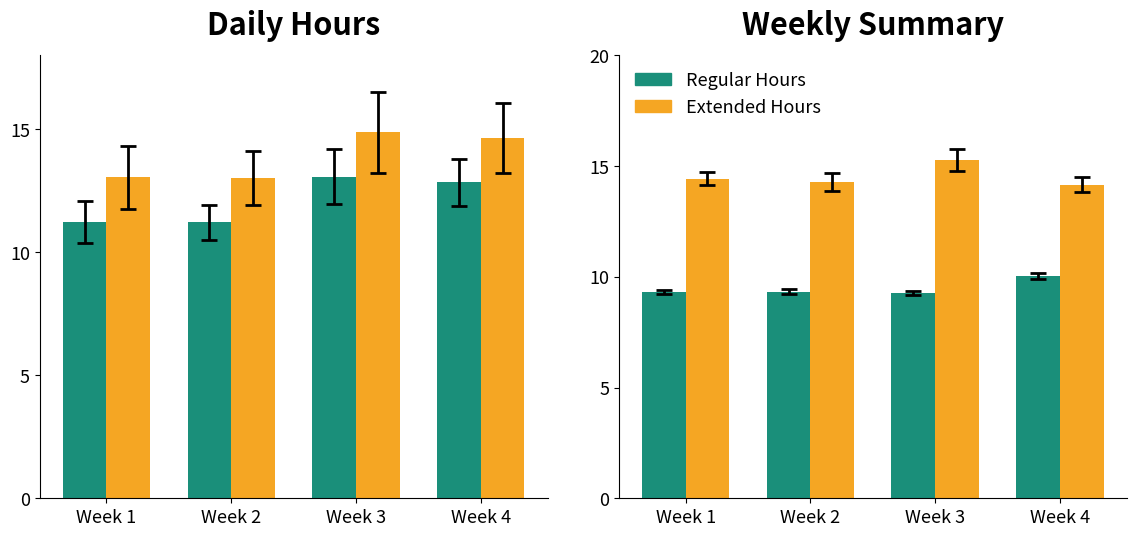

Which series has the widest spread of values?

Extended Hours